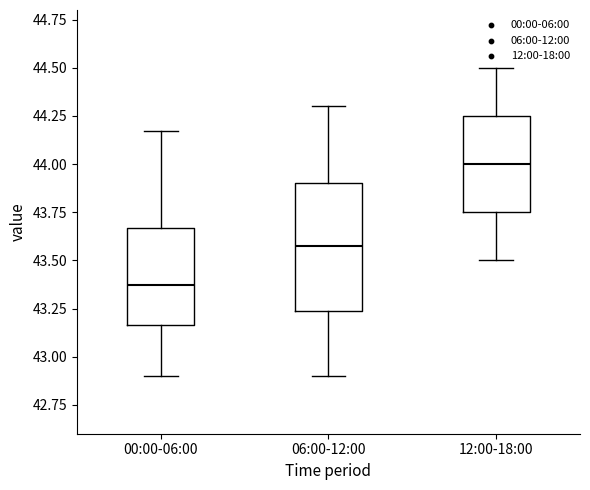

Which box's median line is the highest?

12:00-18:00